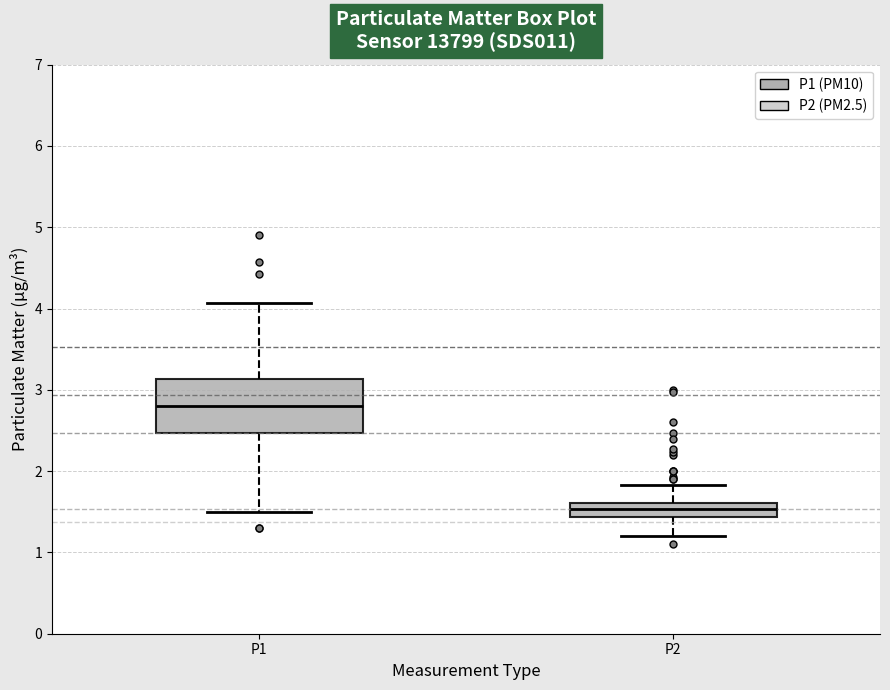

Where is the upper edge of the box for P2 on the y-axis? The values are not printed on the chart, so give them approximately, as read against the axis.

1.6